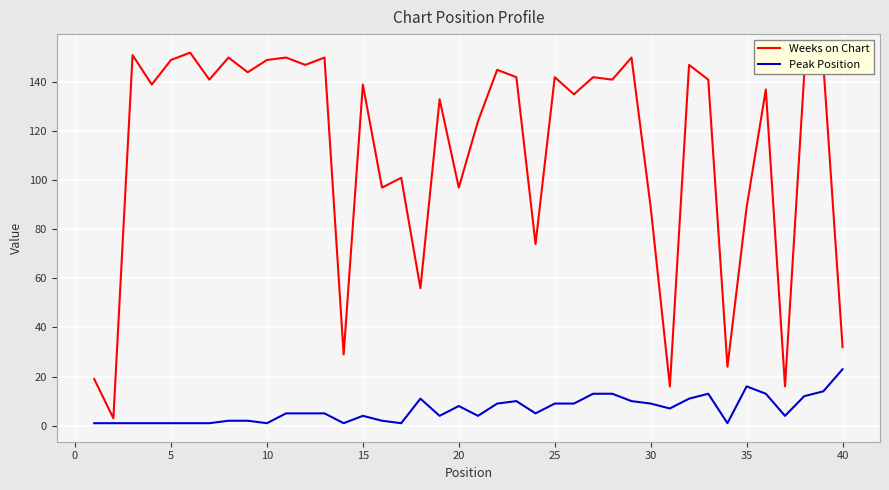

What is the difference between the maximum and minimum values in the Weeks on Chart series?

149